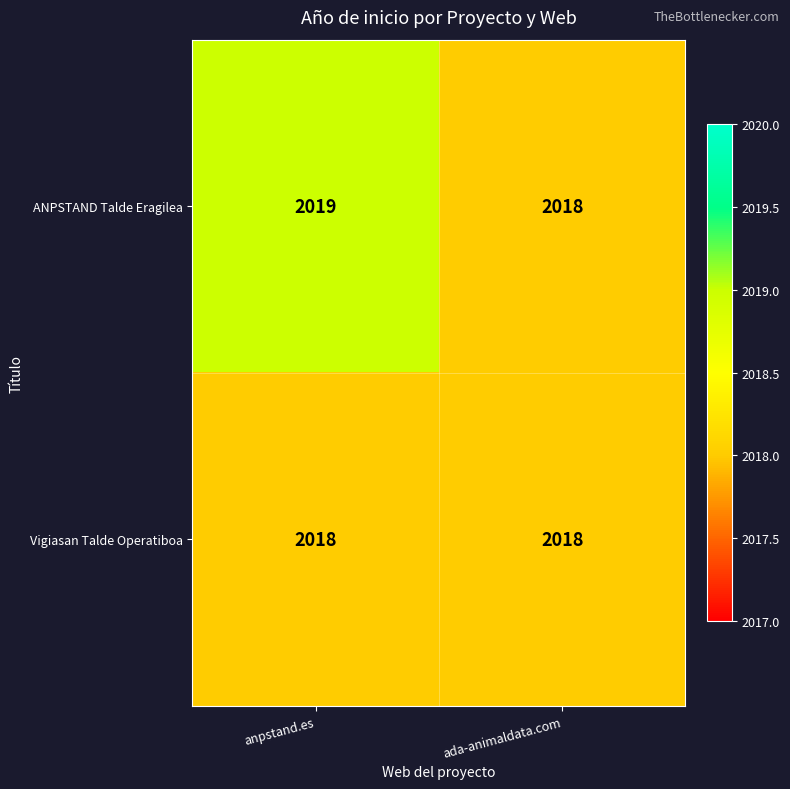

What is the total value across all series at ada-animaldata.com?

4036